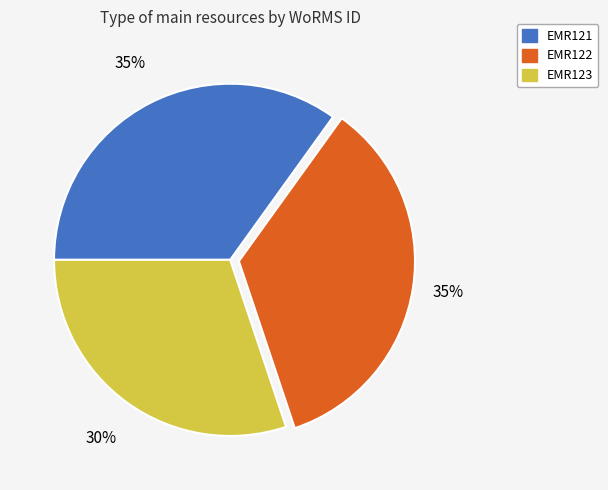

Does EMR122 represent more than half of the total?

No